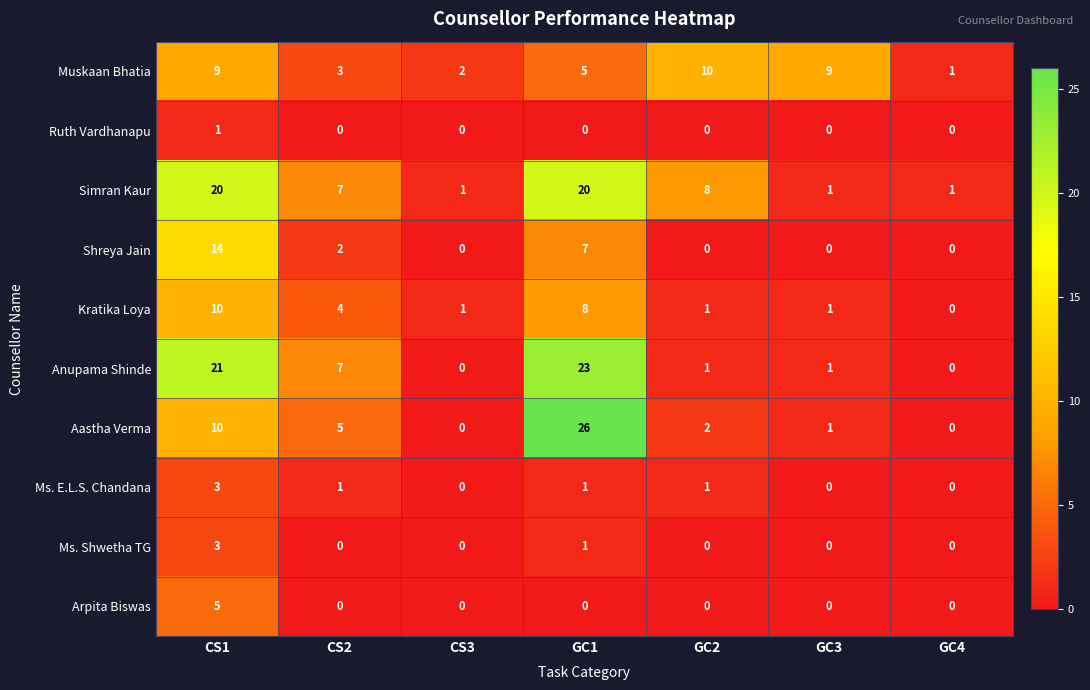

What is the sum of all Anupama Shinde values?

53